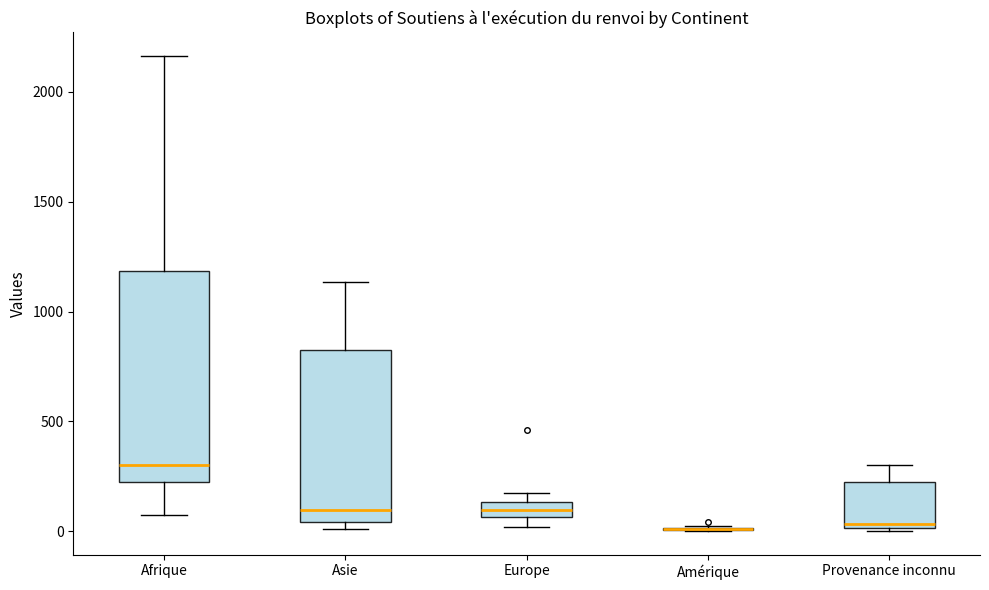

Comparing the boxes themselves (not the whiskers), which one is the tallest?

Afrique